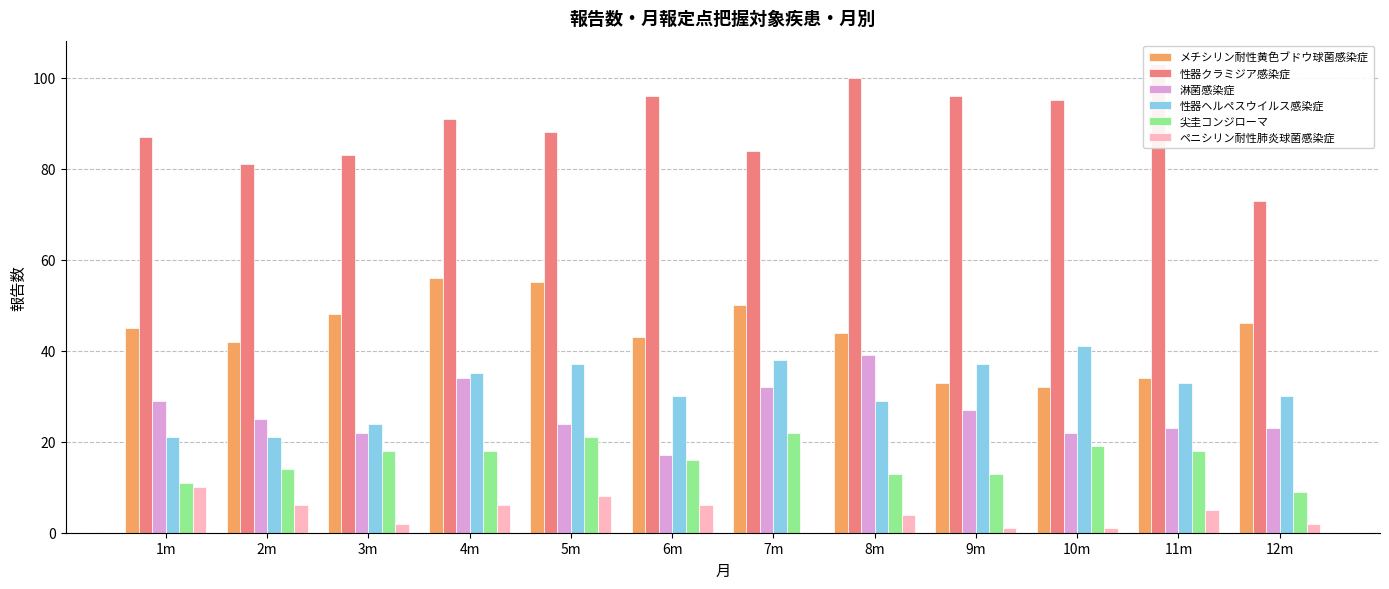

The 淋菌感染症 series shows 17 at 6m. True or false?

True